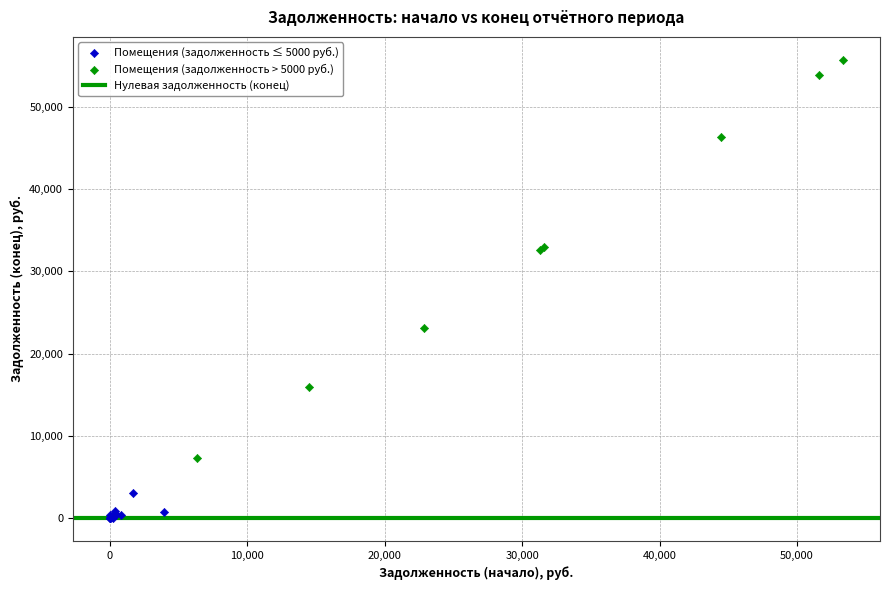

Which series reaches the maximum Y coordinate?

Помещения (задолженность > 5000 руб.)